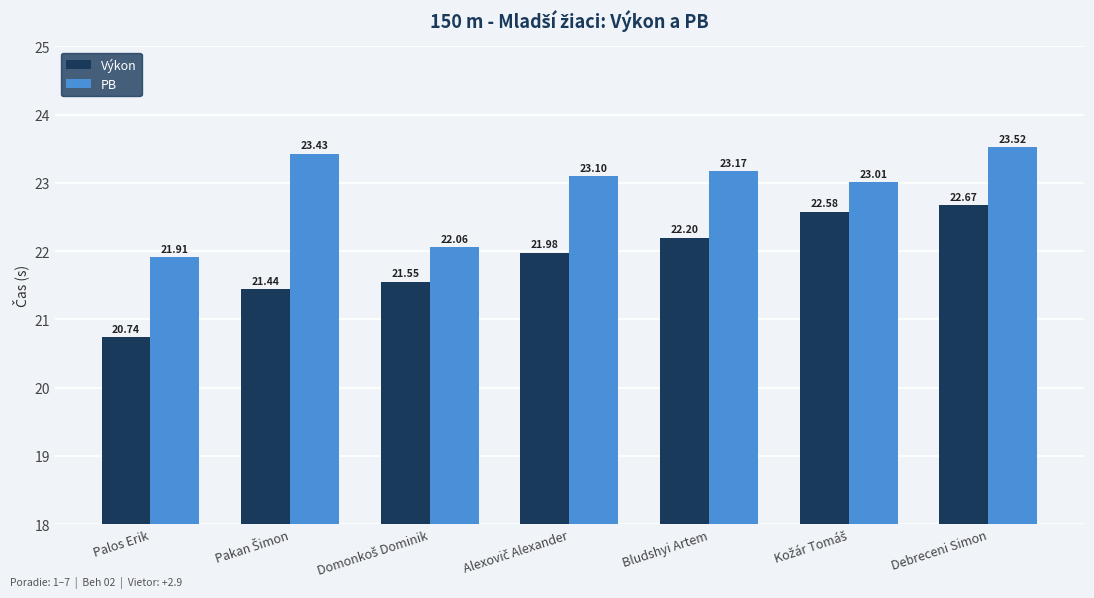

At which category does the chart reach its minimum across all series?

Palos Erik